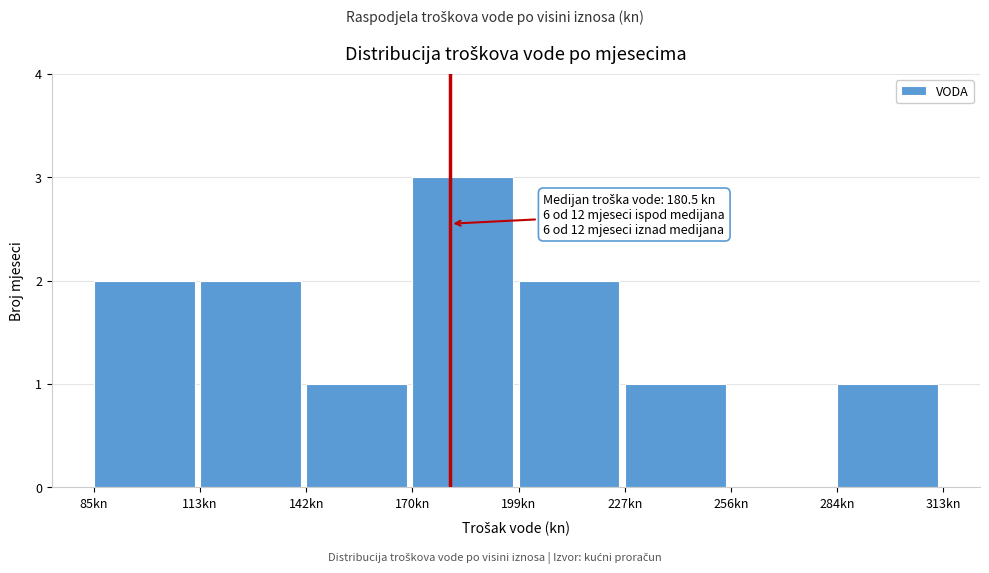

Over which range of the x-axis is the bar tallest?

170 to 200